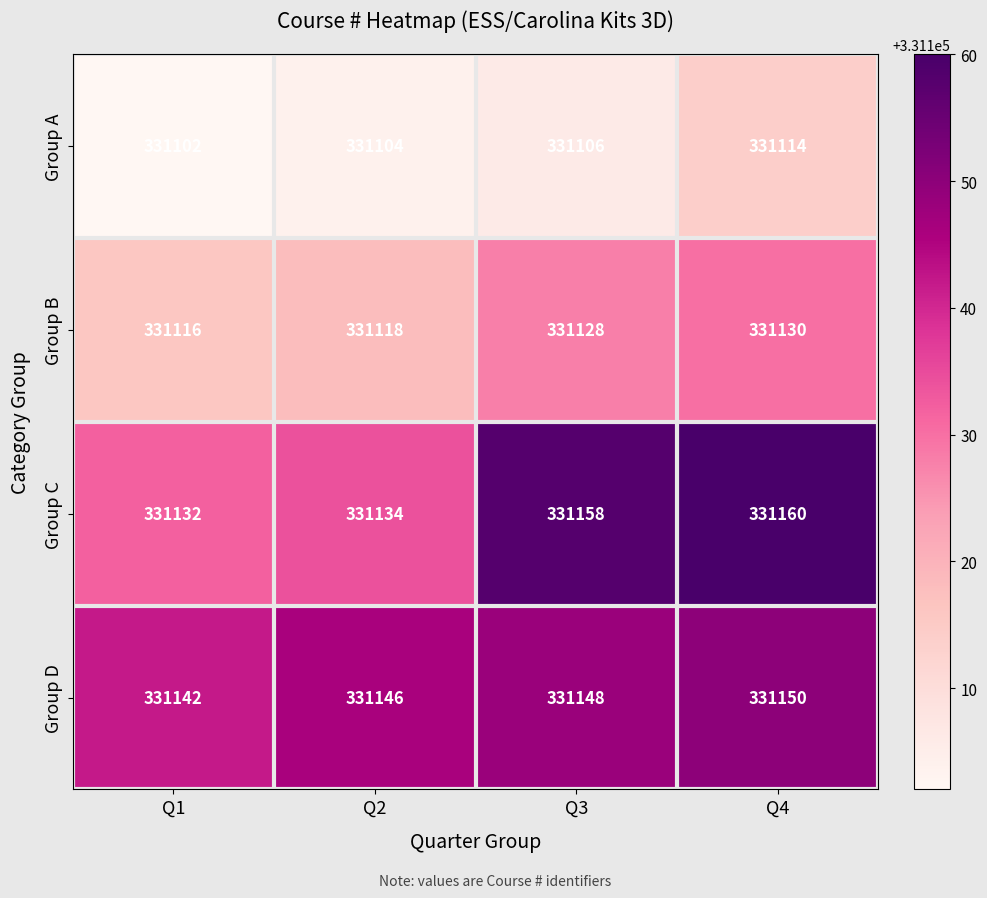

Reading left to right, transcribe all the data shown in this chart.

Group A: 331102	331104	331106	331114
Group B: 331116	331118	331128	331130
Group C: 331132	331134	331158	331160
Group D: 331142	331146	331148	331150